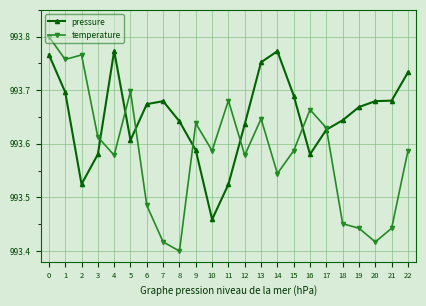

True or false: pressure has more than 1 points higher than both neighbors.

True